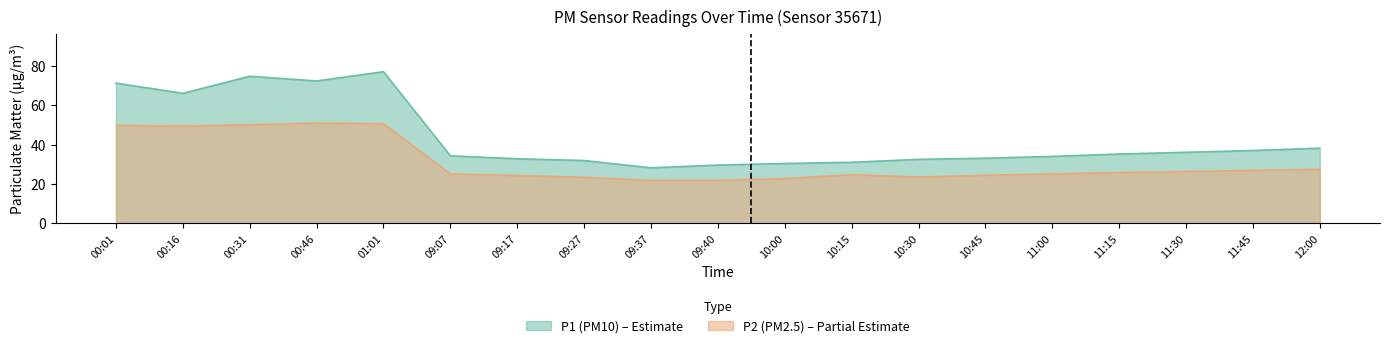

What is the average value of the P1 series?

43.5